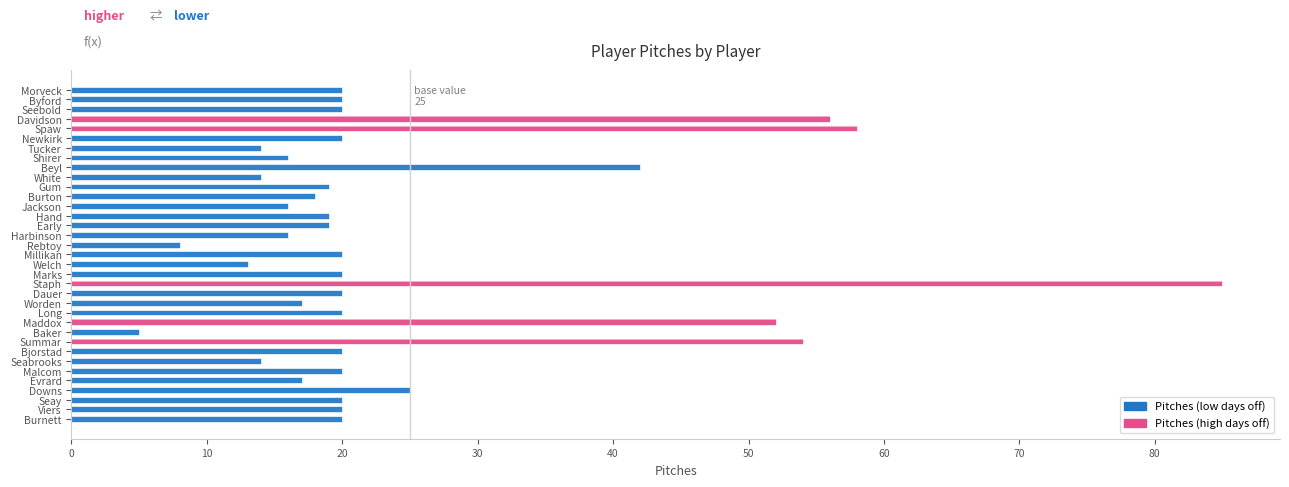

Which has a higher value, Burton or Morveck?

Morveck